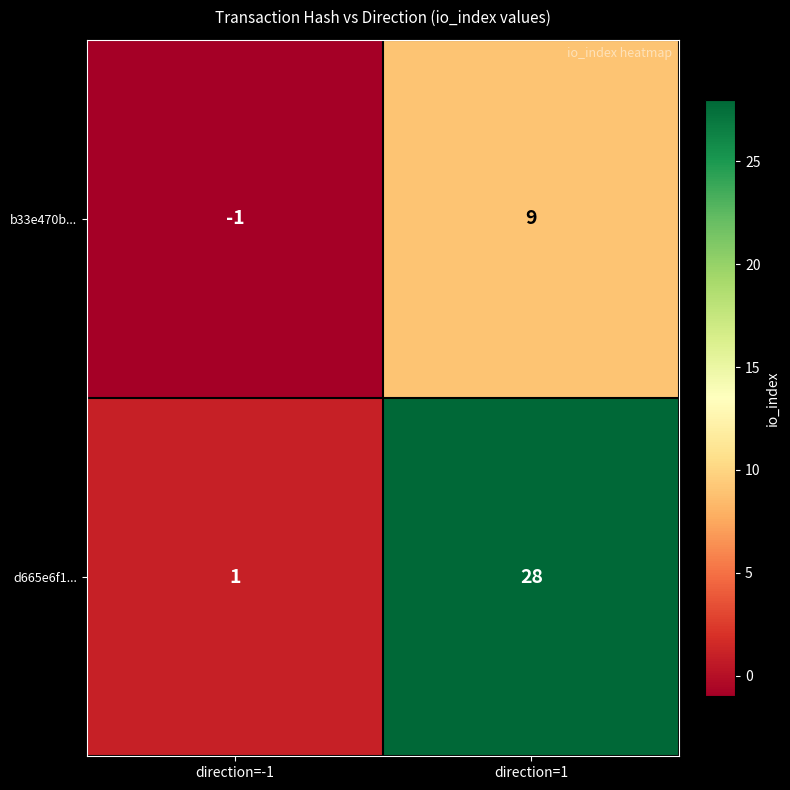

How many categories are shown in the chart?

2